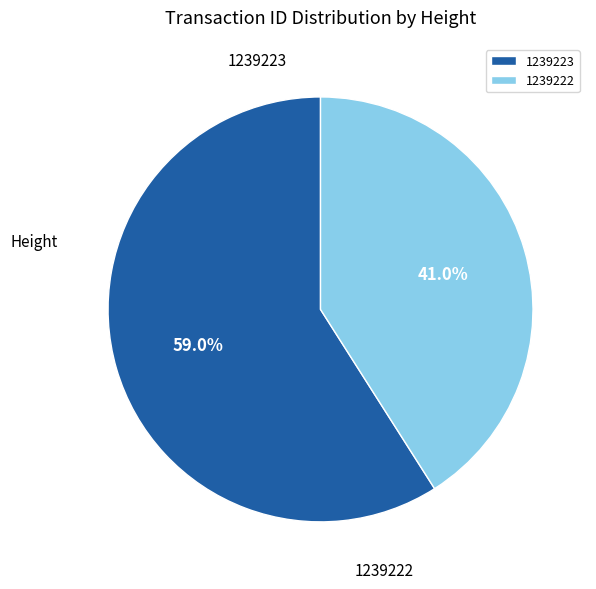

Is the sum of 1239222 and 1239223 greater than half?

Yes